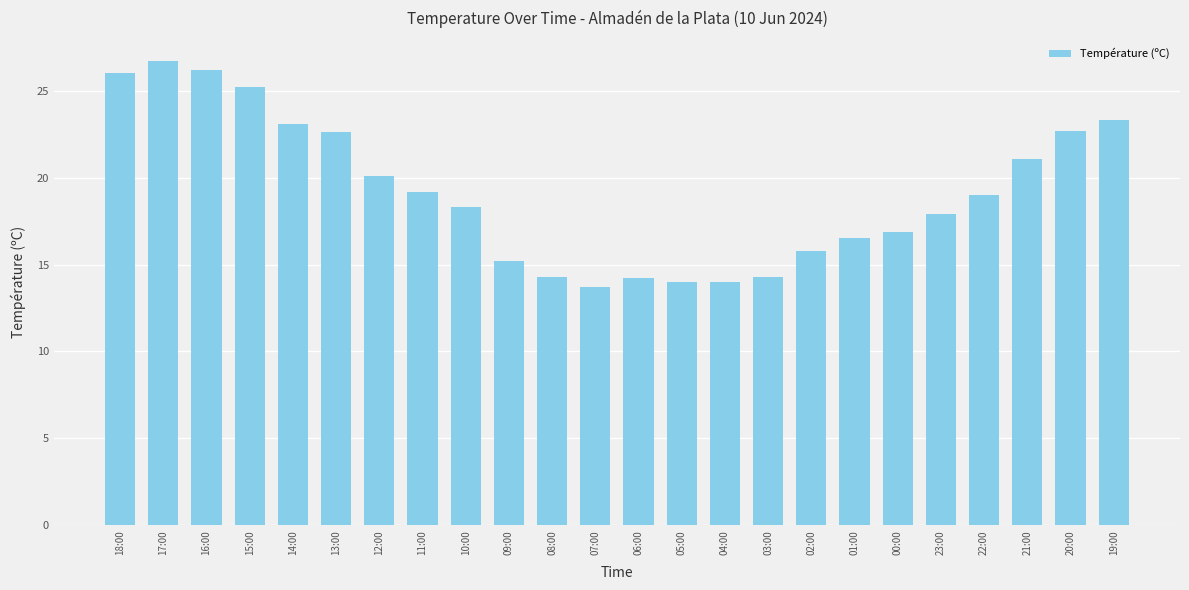

What is the difference between the second highest and minimum values?

12.5